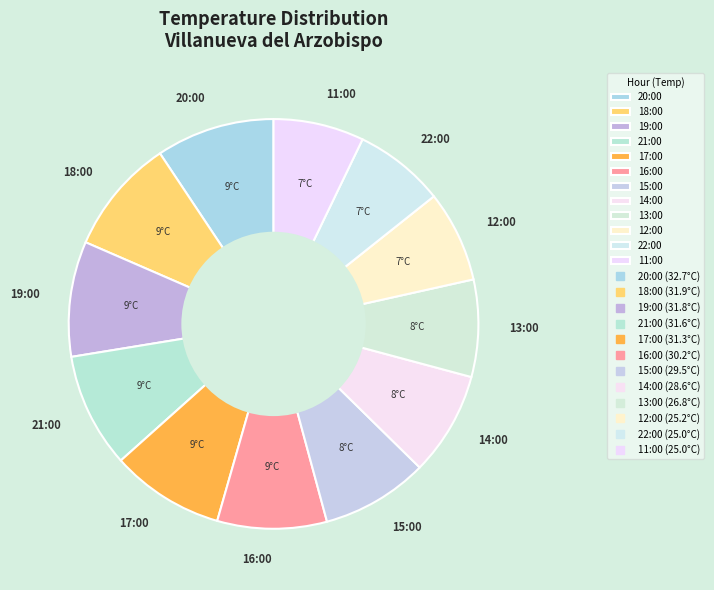

Is there a majority slice in this chart?

No